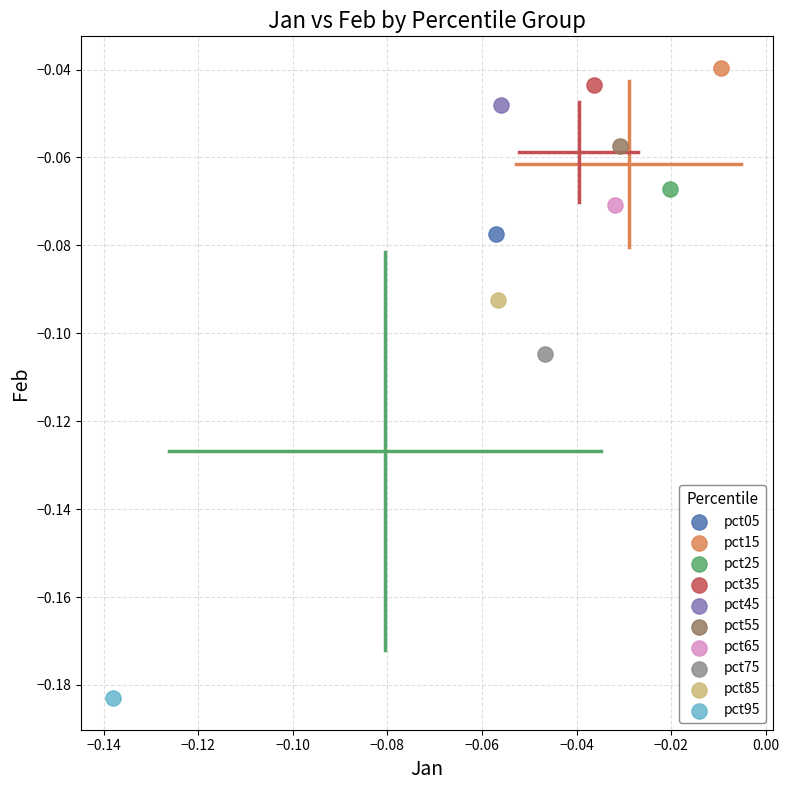

What are all the series names shown in the legend?

pct05, pct15, pct25, pct35, pct45, pct55, pct65, pct75, pct85, pct95